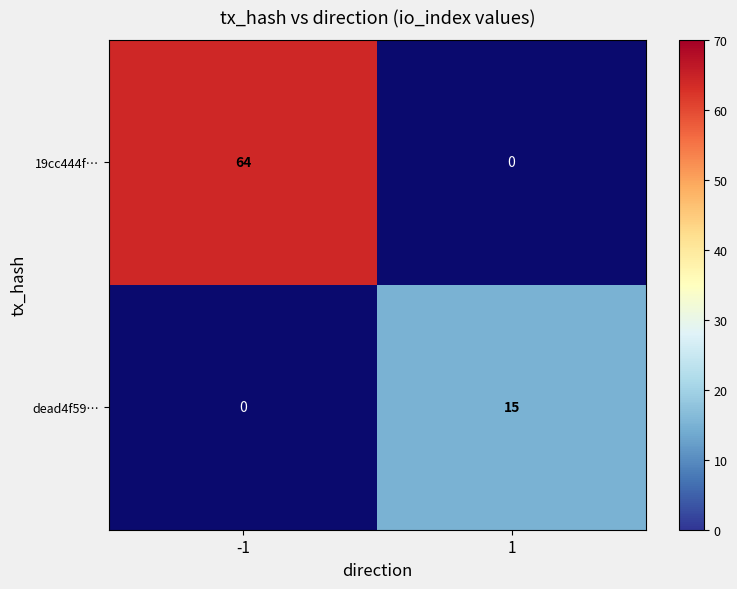

Which has a higher value, 1 or -1?

-1